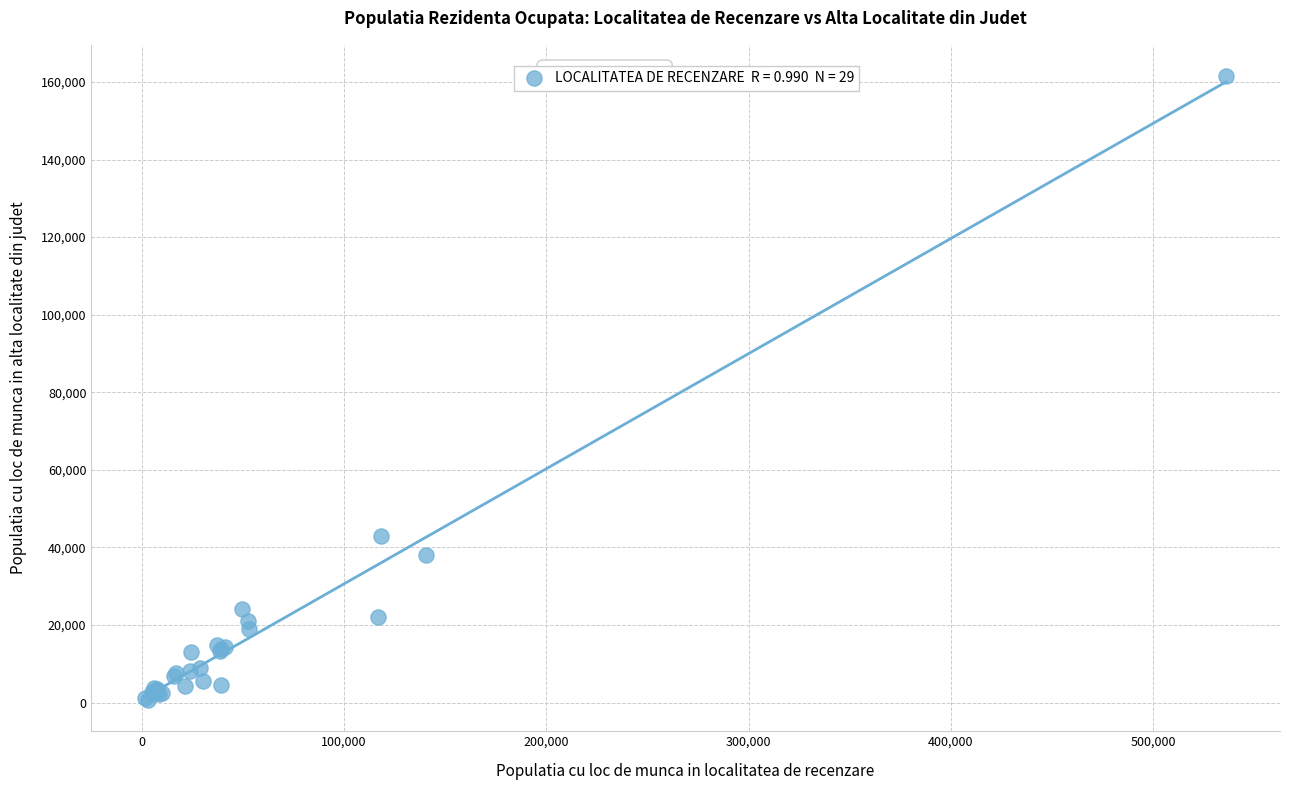

What Y value in the scatter plot is closest to 81095?

42857